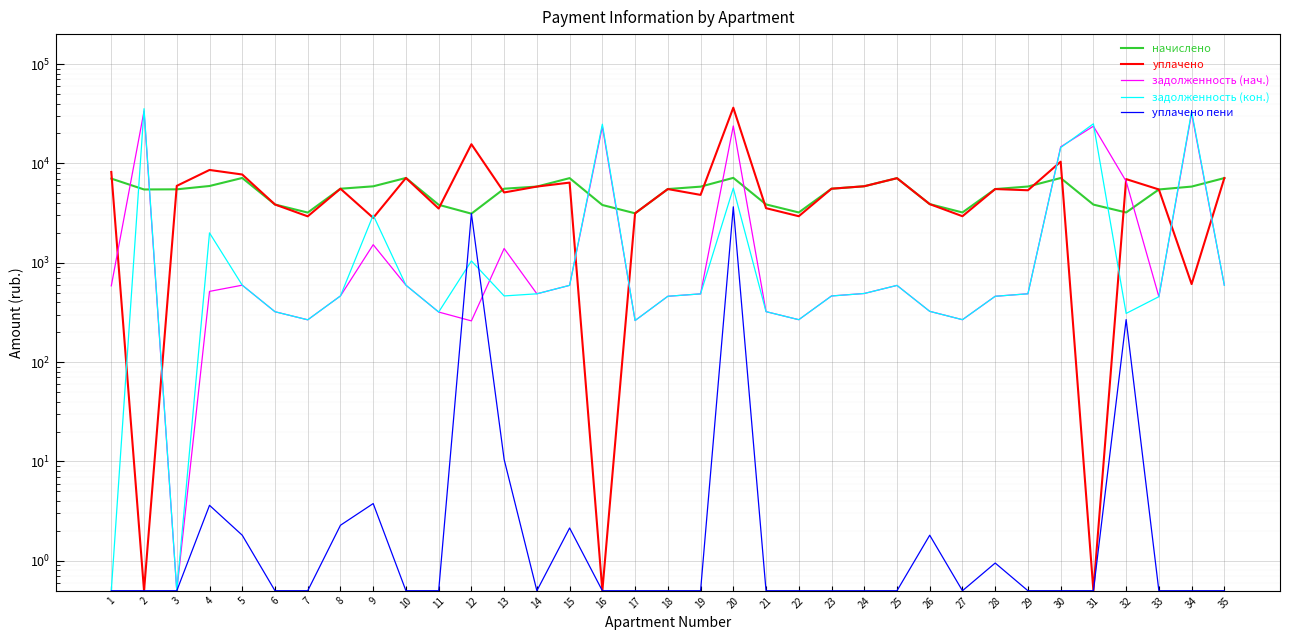

What is the difference between the second highest and second lowest values in the задолженность (нач.) series?

31700.1